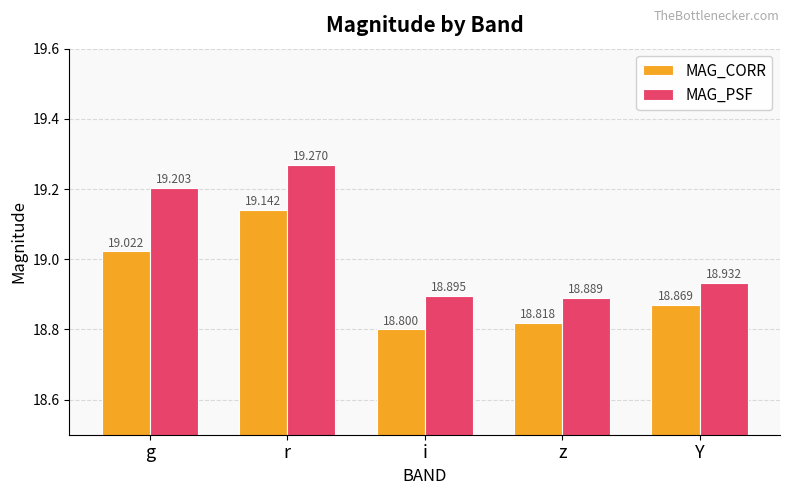

Which series has the largest total across all categories?

MAG_PSF